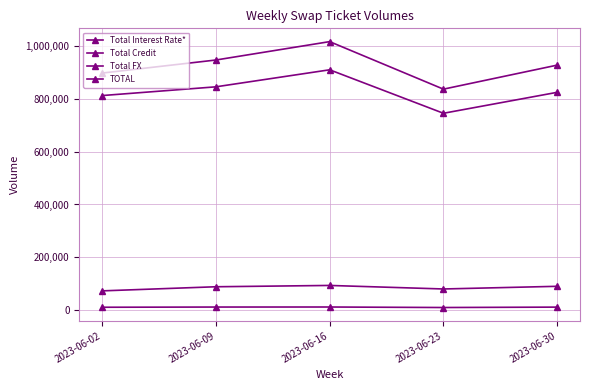

True or false: Total FX has a value of 909227 at 2023-06-16.

True